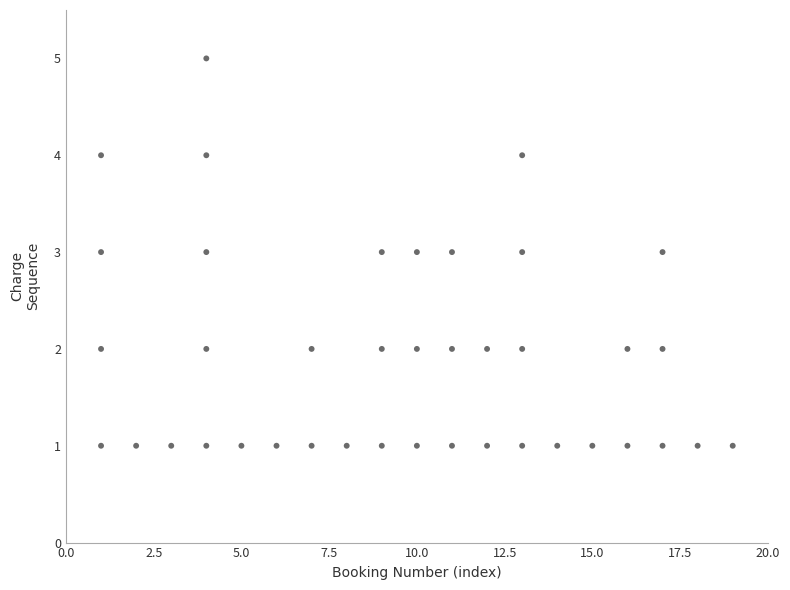

What is the range of Y values (max minus min)?

4